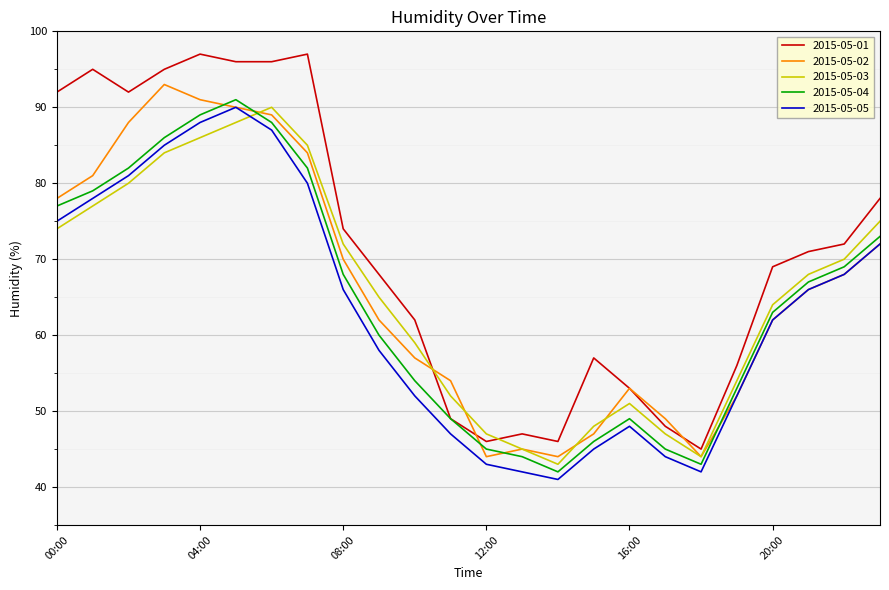

What is the minimum value shown in the chart?

41